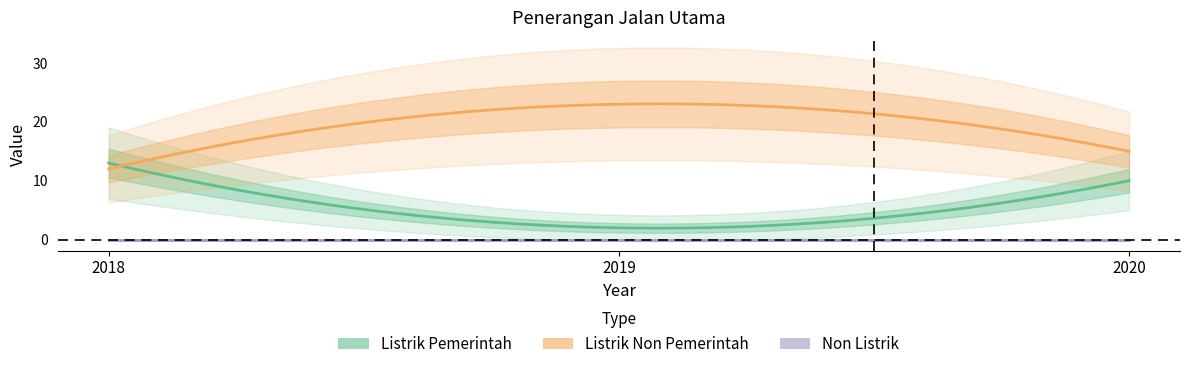

At which label does Listrik Pemerintah reach its minimum?

2019